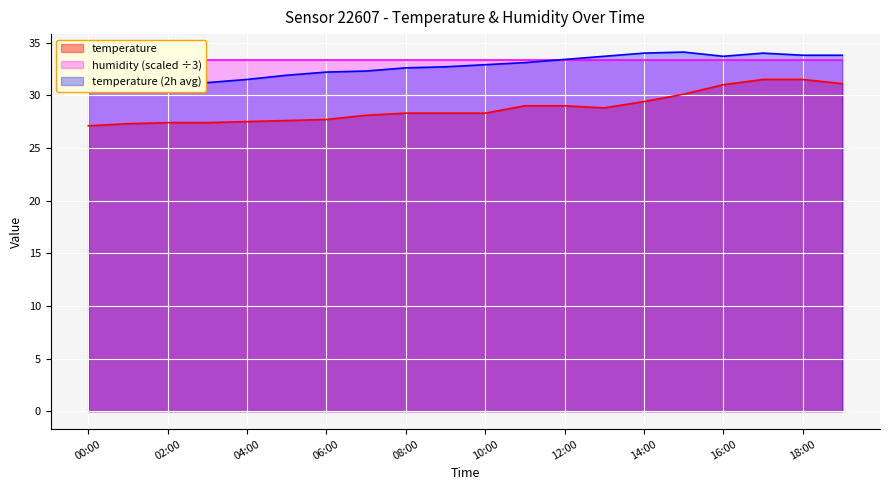

List the labels in order of temperature value, largest first.

17:00, 18:00, 19:00, 16:00, 15:00, 14:00, 11:00, 12:00, 13:00, 08:00, 09:00, 10:00, 07:00, 06:00, 05:00, 04:00, 02:00, 03:00, 01:00, 00:00